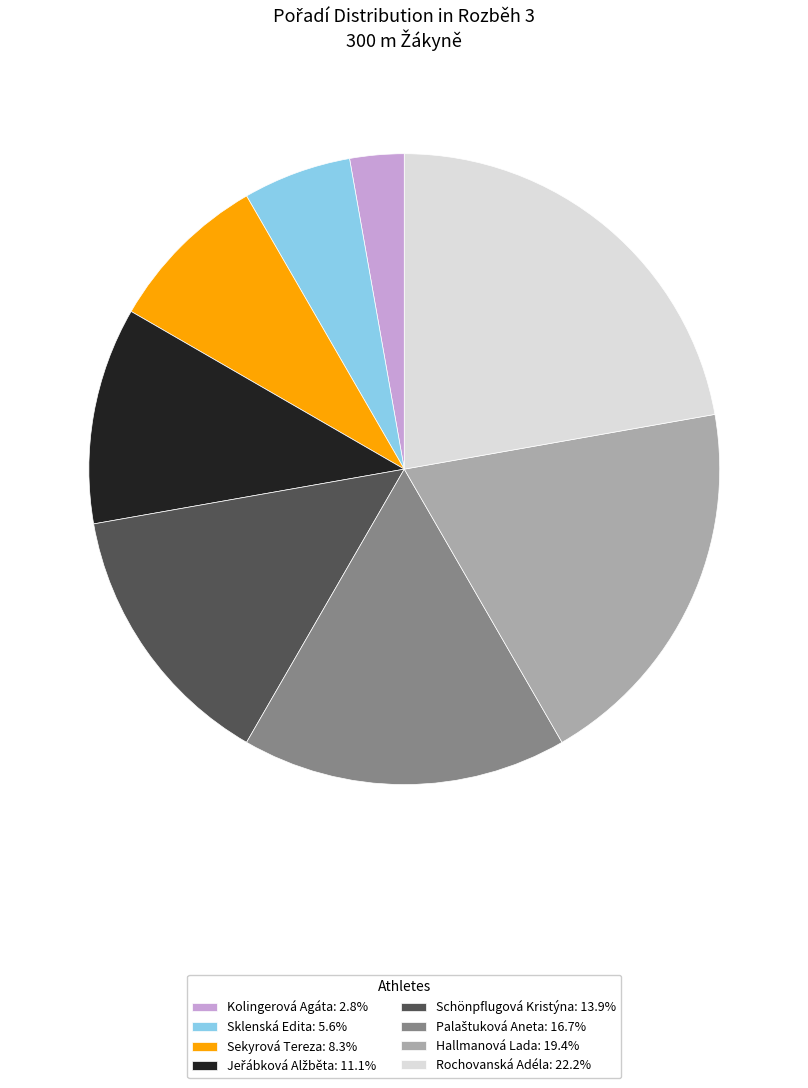

Approximately how many times larger is the value at Sklenská Edita compared to Sekyrová Tereza?

0.7